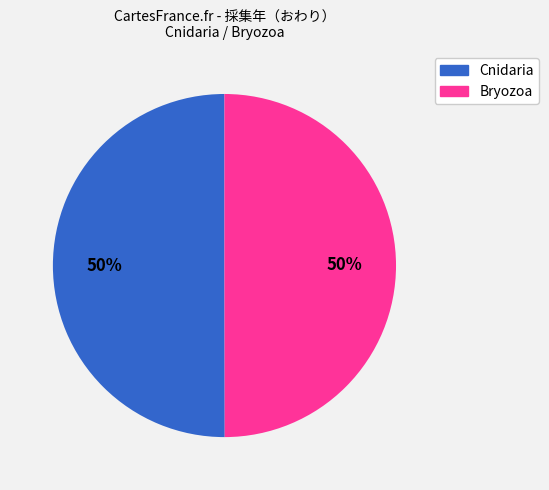

The Bryozoa slice represents 50% of the pie. True or false?

True